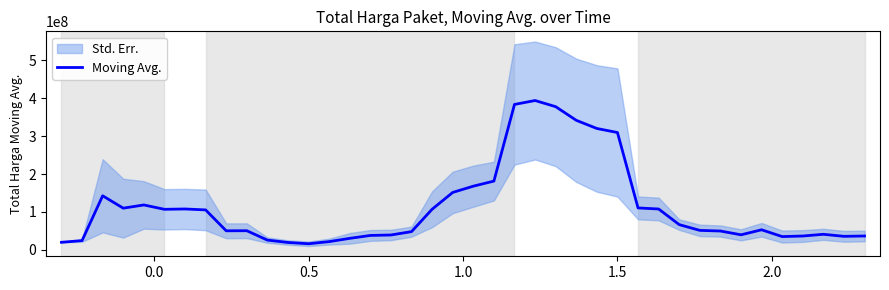

What is the maximum value for Moving Avg.?

394050630.0